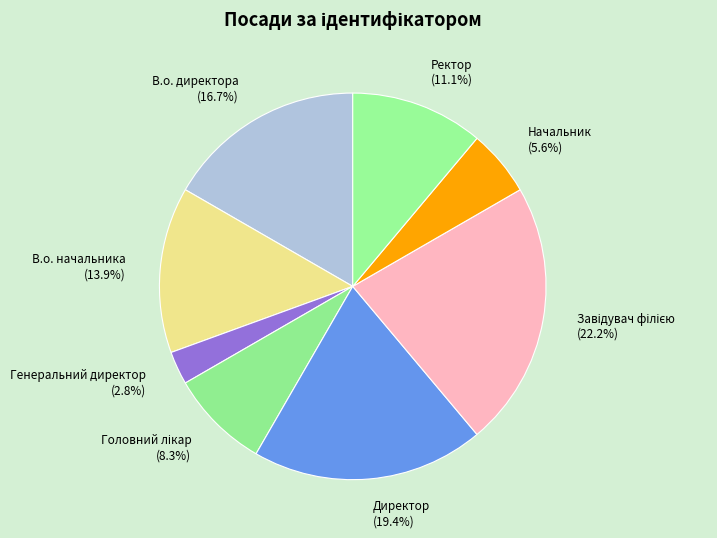

Do В.о. директора and В.о. начальника together represent more than half of the pie?

No